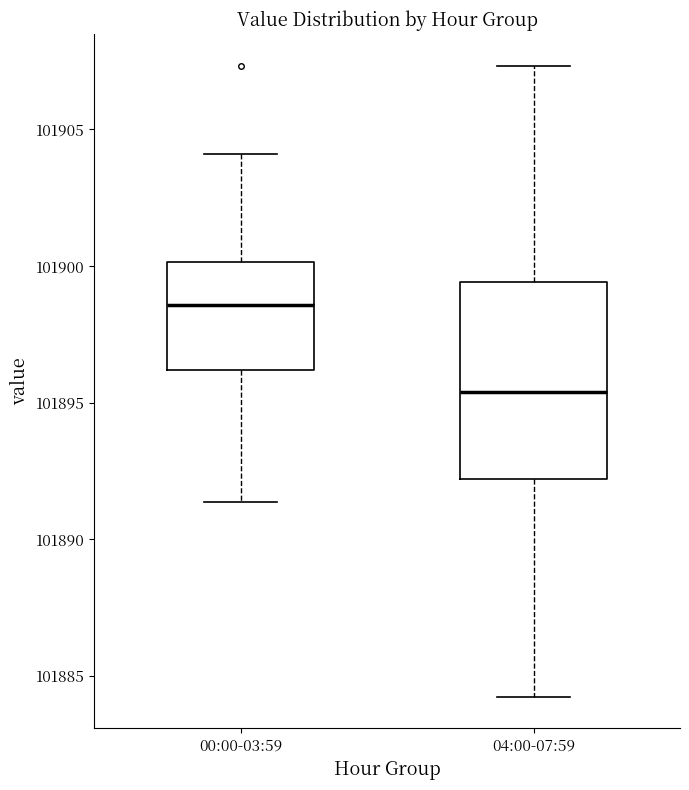

Reading left to right, read every box against the y-axis: the position of its median line, the range the box covers, and the ends of its whiskers. The values are not printed on the chart, so give them approximately, as read against the axis.

00:00-03:59: median 101898.5, box 101896.0 to 101900.0, whiskers 101891.5 to 101904.0
04:00-07:59: median 101895.5, box 101892.0 to 101899.5, whiskers 101884.5 to 101907.5